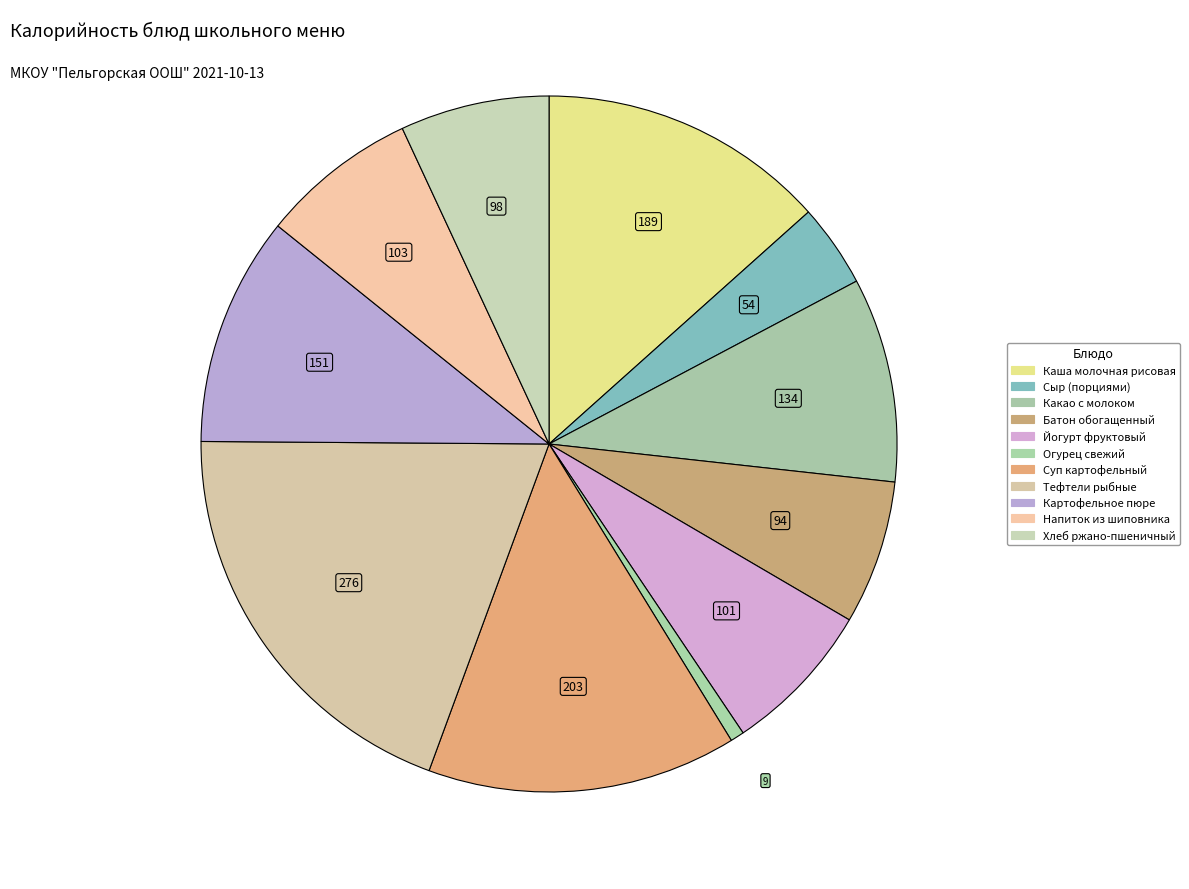

How many segments does this pie chart have?

11